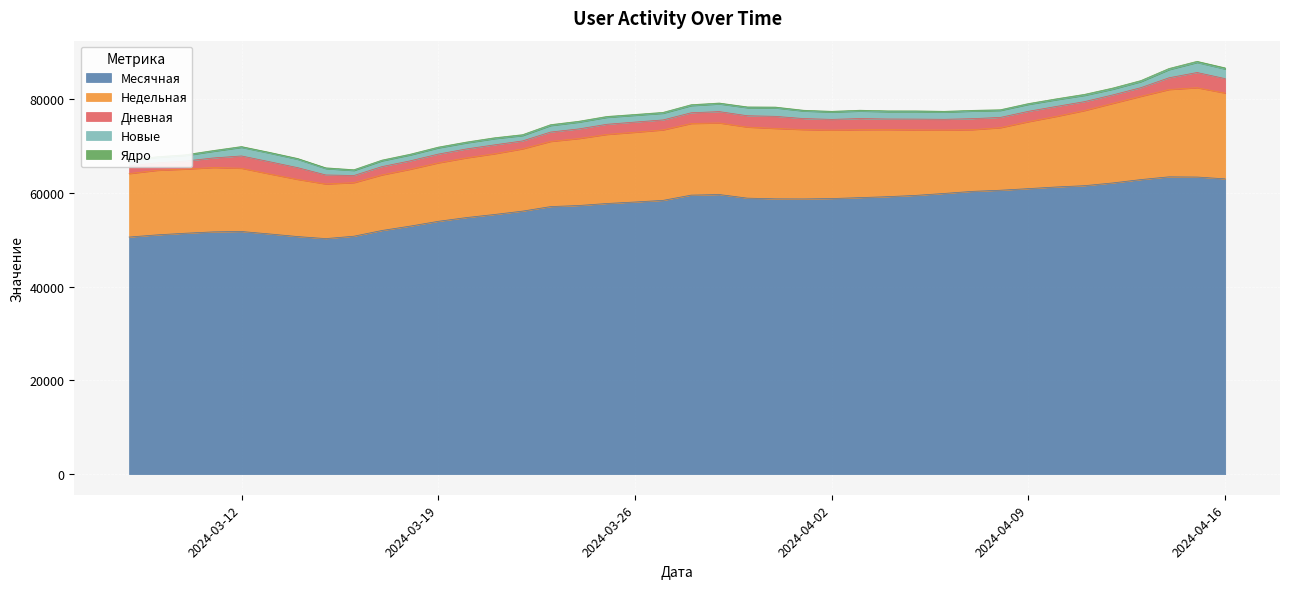

Reading left to right, list all the values displayed in this chart.

Месячная: 2024-03-08=50581	2024-03-09=51047	2024-03-10=51395	2024-03-11=51688	2024-03-12=51767	2024-03-13=51243	2024-03-14=50685	2024-03-15=50251	2024-03-16=50761	2024-03-17=51983	2024-03-18=52911	2024-03-19=53934	2024-03-20=54736	2024-03-21=55393	2024-03-22=56110	2024-03-23=57081	2024-03-24=57309	2024-03-25=57739	2024-03-26=58058	2024-03-27=58406	2024-03-28=59526	2024-03-29=59654	2024-03-30=58882	2024-03-31=58734	2024-04-01=58717	2024-04-02=58792	2024-04-03=58993	2024-04-04=59199	2024-04-05=59474	2024-04-06=59884	2024-04-07=60327	2024-04-08=60568	2024-04-09=60913	2024-04-10=61268	2024-04-11=61543	2024-04-12=62125	2024-04-13=62842	2024-04-14=63429	2024-04-15=63388	2024-04-16=62996
Недельная: 2024-03-08=13538	2024-03-09=13771	2024-03-10=13681	2024-03-11=13726	2024-03-12=13489	2024-03-13=12800	2024-03-14=12192	2024-03-15=11653	2024-03-16=11425	2024-03-17=11860	2024-03-18=12134	2024-03-19=12474	2024-03-20=12735	2024-03-21=12954	2024-03-22=13291	2024-03-23=13904	2024-03-24=14288	2024-03-25=14736	2024-03-26=14881	2024-03-27=15037	2024-03-28=15281	2024-03-29=15270	2024-03-30=15158	2024-03-31=15017	2024-04-01=14791	2024-04-02=14602	2024-04-03=14490	2024-04-04=14303	2024-04-05=13968	2024-04-06=13526	2024-04-07=13157	2024-04-08=13345	2024-04-09=14283	2024-04-10=15063	2024-04-11=16032	2024-04-12=16972	2024-04-13=17762	2024-04-14=18627	2024-04-15=19053	2024-04-16=18304
Дневная: 2024-03-08=1624	2024-03-09=1606	2024-03-10=1706	2024-03-11=2042	2024-03-12=2629	2024-03-13=2610	2024-03-14=2513	2024-03-15=1925	2024-03-16=1524	2024-03-17=1770	2024-03-18=1791	2024-03-19=1869	2024-03-20=1904	2024-03-21=1902	2024-03-22=1688	2024-03-23=2001	2024-03-24=2055	2024-03-25=2164	2024-03-26=2173	2024-03-27=2125	2024-03-28=2290	2024-03-29=2422	2024-03-30=2423	2024-03-31=2583	2024-04-01=2352	2024-04-02=2292	2024-04-03=2379	2024-04-04=2265	2024-04-05=2305	2024-04-06=2291	2024-04-07=2354	2024-04-08=2193	2024-04-09=2212	2024-04-10=2123	2024-04-11=1904	2024-04-12=1808	2024-04-13=1849	2024-04-14=2505	2024-04-15=3247	2024-04-16=3086
Новые: 2024-03-08=1152	2024-03-09=1135	2024-03-10=1182	2024-03-11=1418	2024-03-12=1830	2024-03-13=1821	2024-03-14=1770	2024-03-15=1348	2024-03-16=1070	2024-03-17=1224	2024-03-18=1248	2024-03-19=1316	2024-03-20=1290	2024-03-21=1318	2024-03-22=1137	2024-03-23=1377	2024-03-24=1439	2024-03-25=1474	2024-03-26=1443	2024-03-27=1420	2024-03-28=1518	2024-03-29=1636	2024-03-30=1704	2024-03-31=1795	2024-04-01=1608	2024-04-02=1561	2024-04-03=1592	2024-04-04=1551	2024-04-05=1579	2024-04-06=1531	2024-04-07=1604	2024-04-08=1470	2024-04-09=1471	2024-04-10=1430	2024-04-11=1327	2024-04-12=1214	2024-04-13=1273	2024-04-14=1729	2024-04-15=2139	2024-04-16=2030
Ядро: 2024-03-08=175	2024-03-09=165	2024-03-10=170	2024-03-11=167	2024-03-12=173	2024-03-13=173	2024-03-14=181	2024-03-15=177	2024-03-16=161	2024-03-17=161	2024-03-18=166	2024-03-19=171	2024-03-20=178	2024-03-21=192	2024-03-22=195	2024-03-23=196	2024-03-24=190	2024-03-25=193	2024-03-26=178	2024-03-27=191	2024-03-28=199	2024-03-29=190	2024-03-30=180	2024-03-31=179	2024-04-01=163	2024-04-02=158	2024-04-03=183	2024-04-04=186	2024-04-05=173	2024-04-06=170	2024-04-07=166	2024-04-08=164	2024-04-09=181	2024-04-10=194	2024-04-11=225	2024-04-12=251	2024-04-13=241	2024-04-14=249	2024-04-15=245	2024-04-16=257